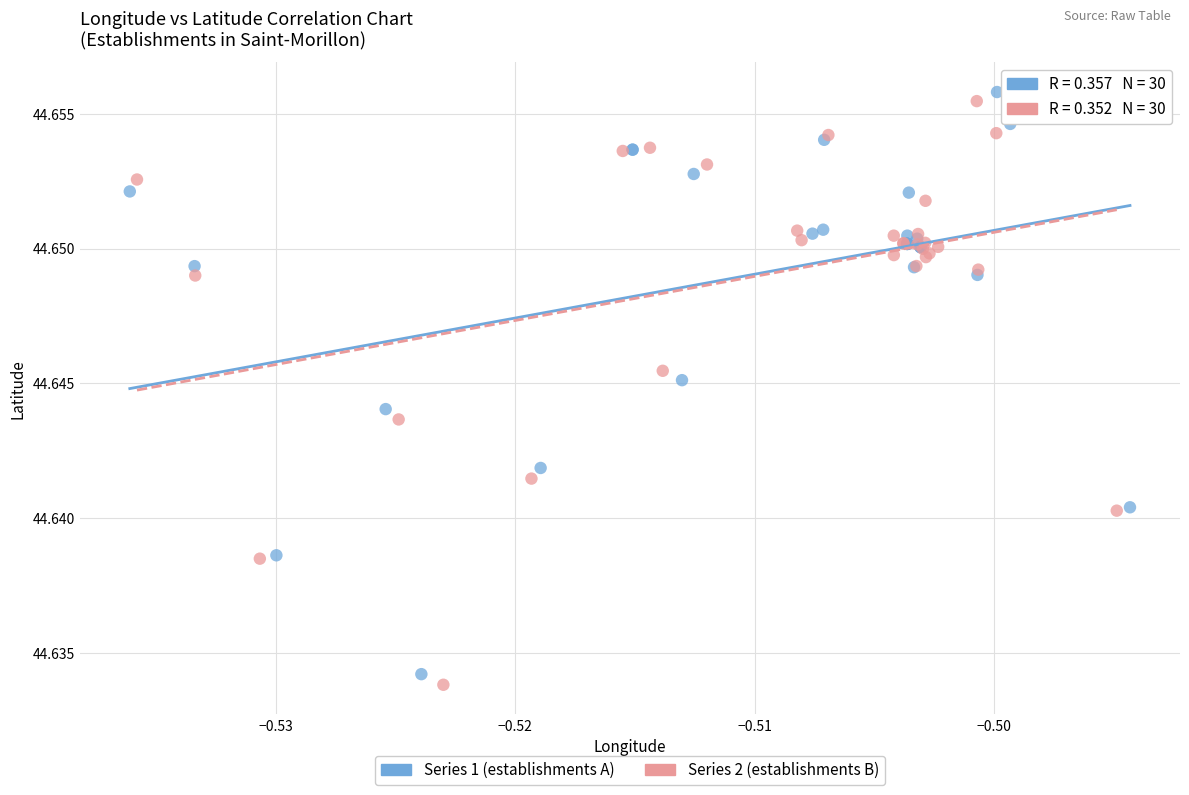

Which series reaches the maximum Y coordinate?

Series 1 (establishments A)